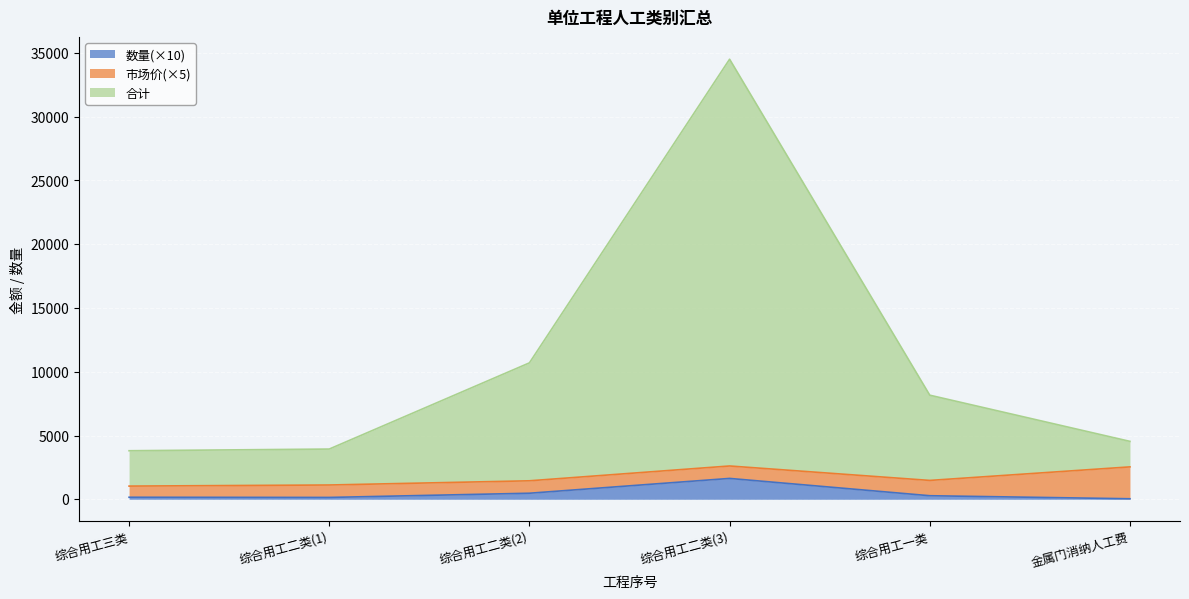

True or false: 数量 has more than 1 interior local peaks.

False